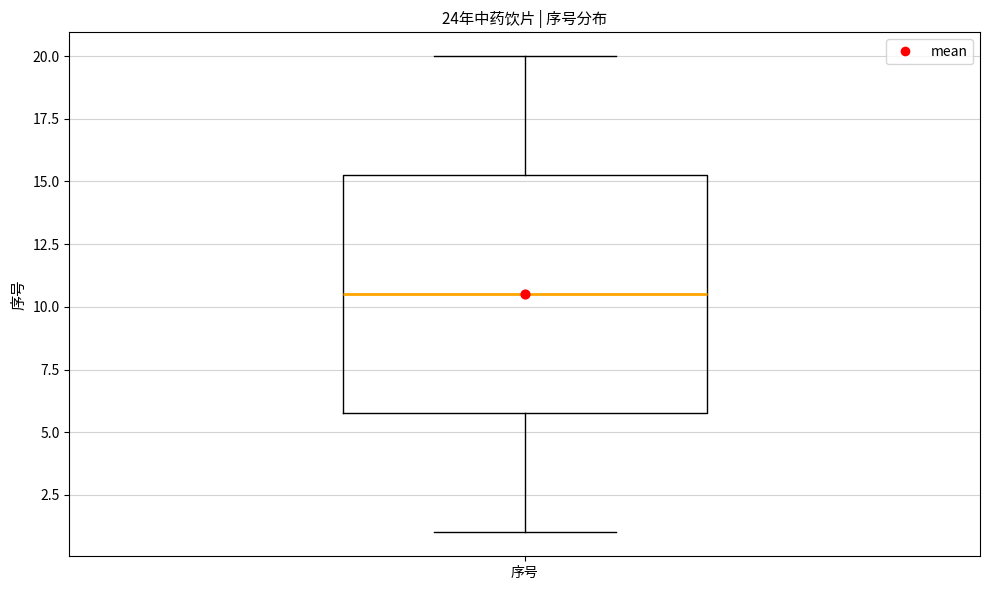

Read this box plot against the y-axis: the position of the median line, the range covered by the box, and the ends of both whiskers. The values are not printed on the chart, so give them approximately, as read against the axis.

median 10.5, box 6.0 to 15.5, whiskers 1.0 to 20.0